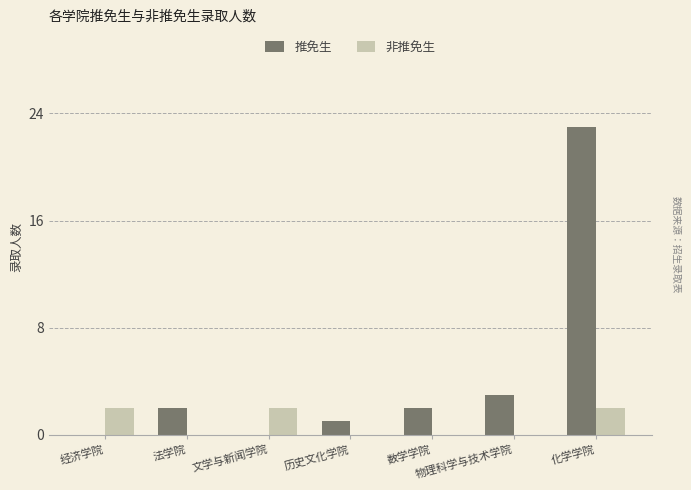

The 推免生 series shows 0 at 经济学院. True or false?

True